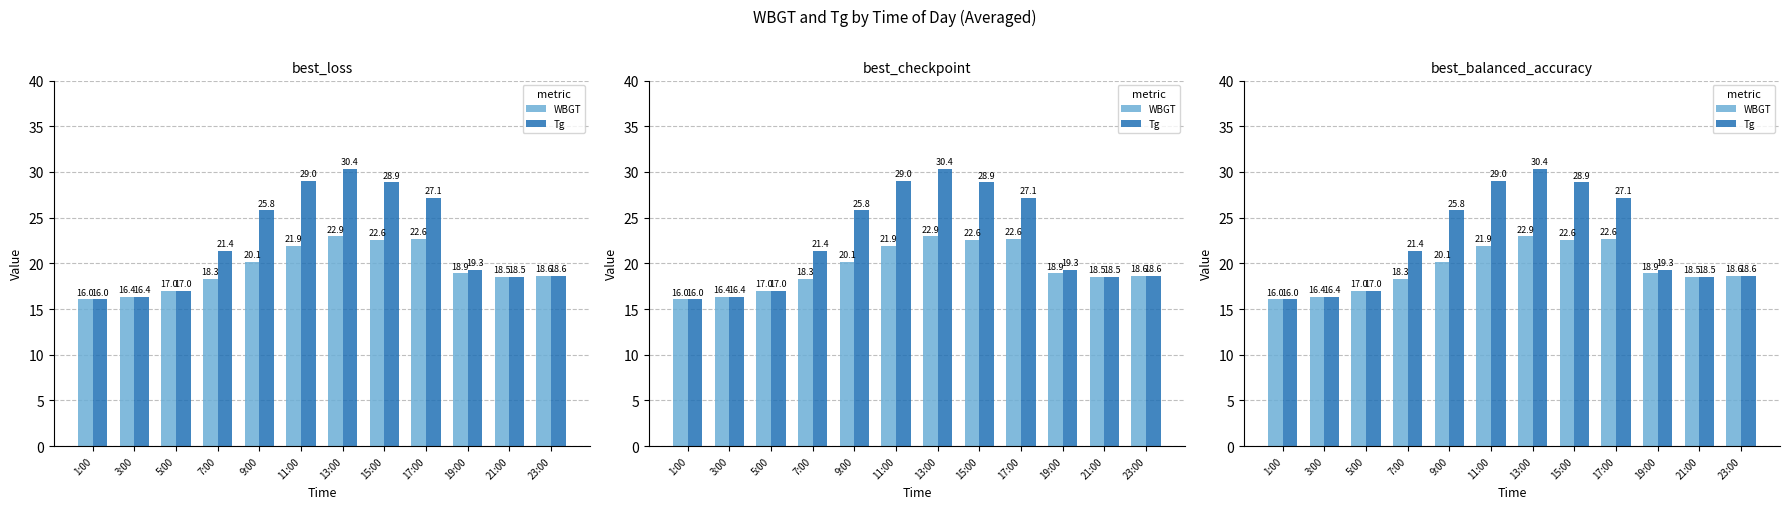

What is the sum of the WBGT values at 21:00 and 1:00?

34.5